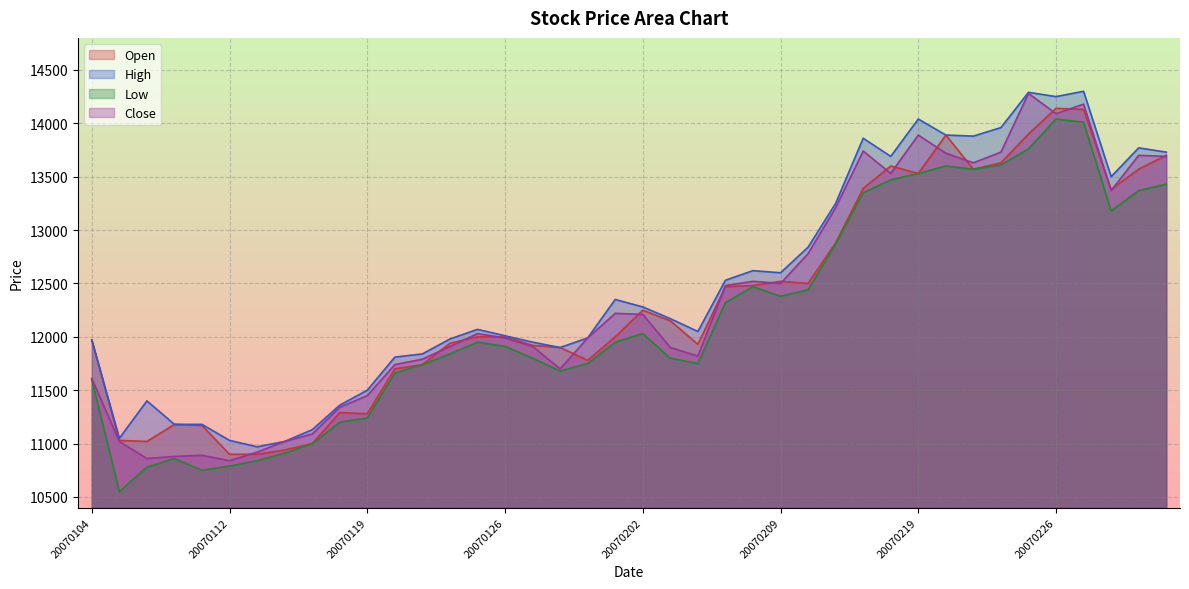

Reading left to right, transcribe all the data shown in this chart.

Open: 11970	11030	11020	11180	11170	10900	10900	10940	11000	11290	11280	11700	11740	11940	12000	12000	11920	11900	11780	12000	12250	12150	11930	12470	12480	12520	12500	12880	13390	13600	13530	13890	13570	13630	13900	14140	14130	13380	13570	13700
High: 11970	11050	11400	11180	11180	11030	10970	11020	11130	11360	11500	11810	11840	11980	12070	12010	11950	11900	11990	12350	12280	12170	12050	12530	12620	12600	12840	13250	13860	13690	14040	13890	13880	13960	14290	14250	14300	13500	13770	13730
Low: 11600	10550	10780	10860	10750	10790	10840	10910	11000	11200	11240	11660	11740	11840	11950	11910	11800	11680	11750	11950	12030	11800	11750	12320	12470	12380	12440	12870	13350	13470	13530	13600	13570	13610	13760	14040	14010	13180	13370	13430
Close: 11610	11020	10860	10880	10890	10840	10920	11020	11090	11340	11450	11740	11790	11910	12030	11990	11910	11700	11990	12220	12210	11900	11820	12480	12520	12500	12780	13210	13740	13530	13890	13720	13630	13730	14280	14090	14180	13370	13700	13690